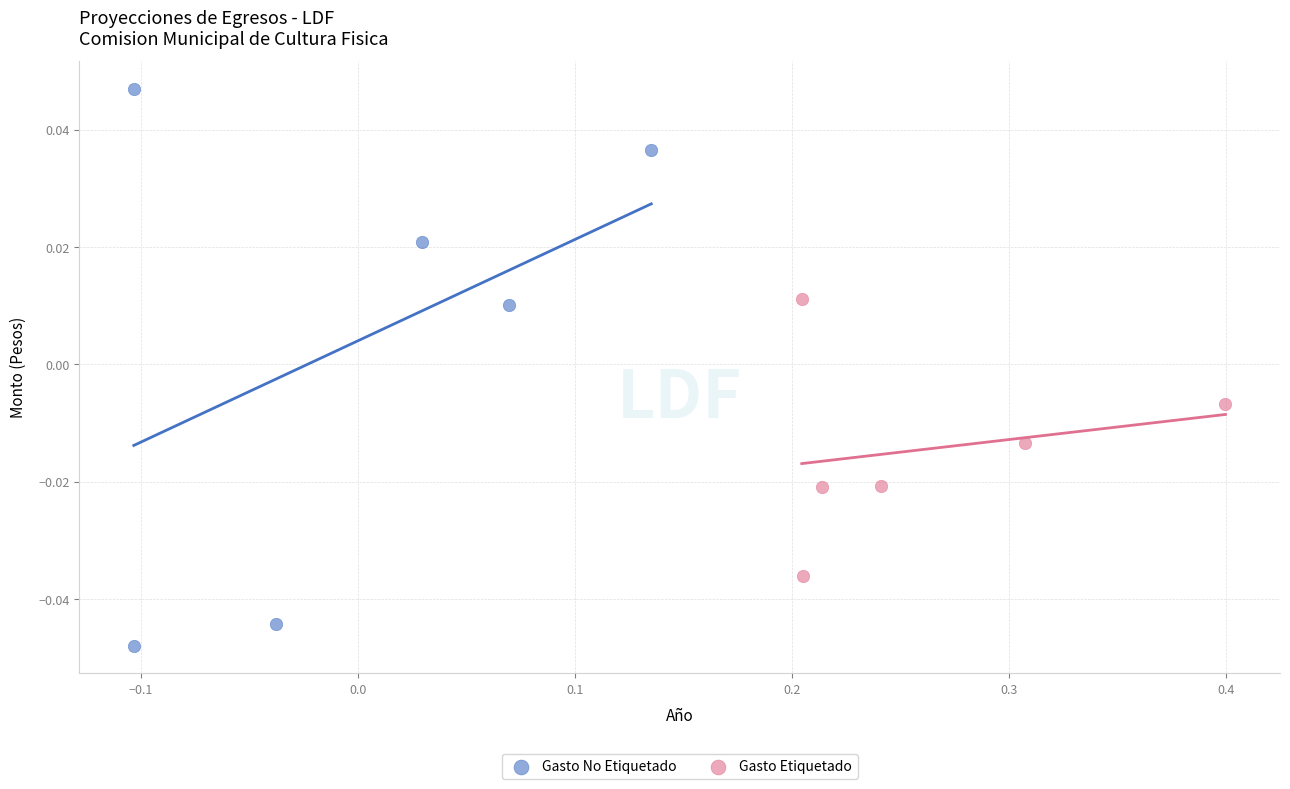

Which series contains the highest Y value?

Gasto No Etiquetado